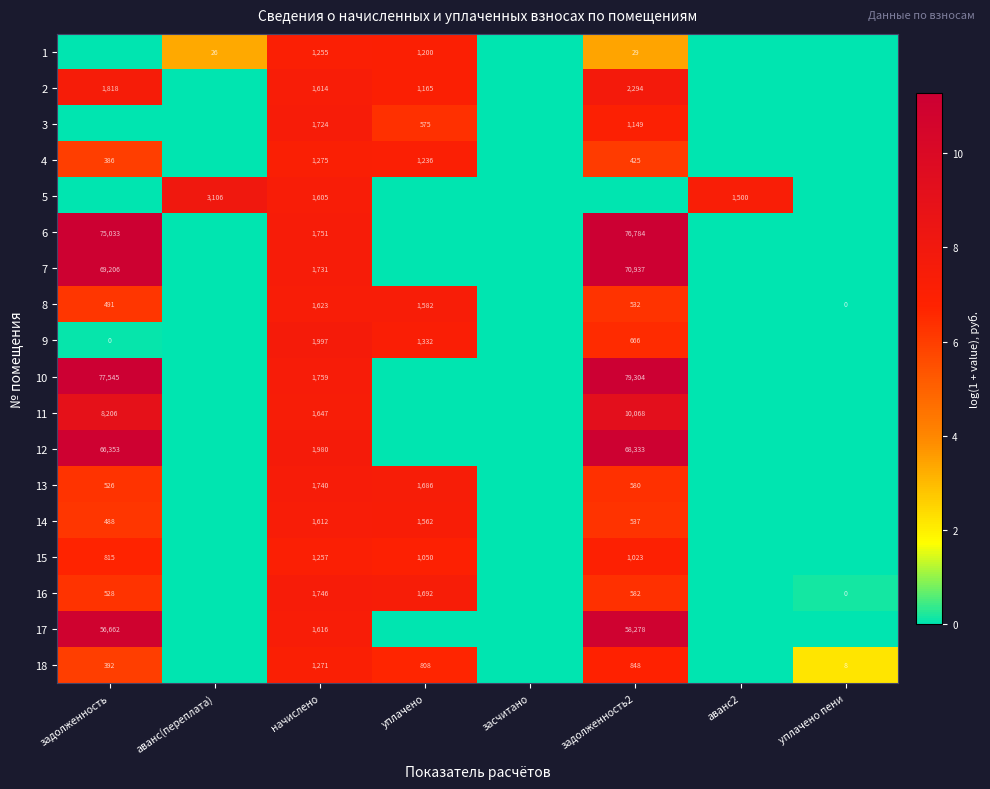

At начислено, list the series in order from largest to smallest.

9, 12, 10, 6, 16, 13, 7, 3, 11, 8, 17, 2, 14, 5, 4, 18, 15, 1